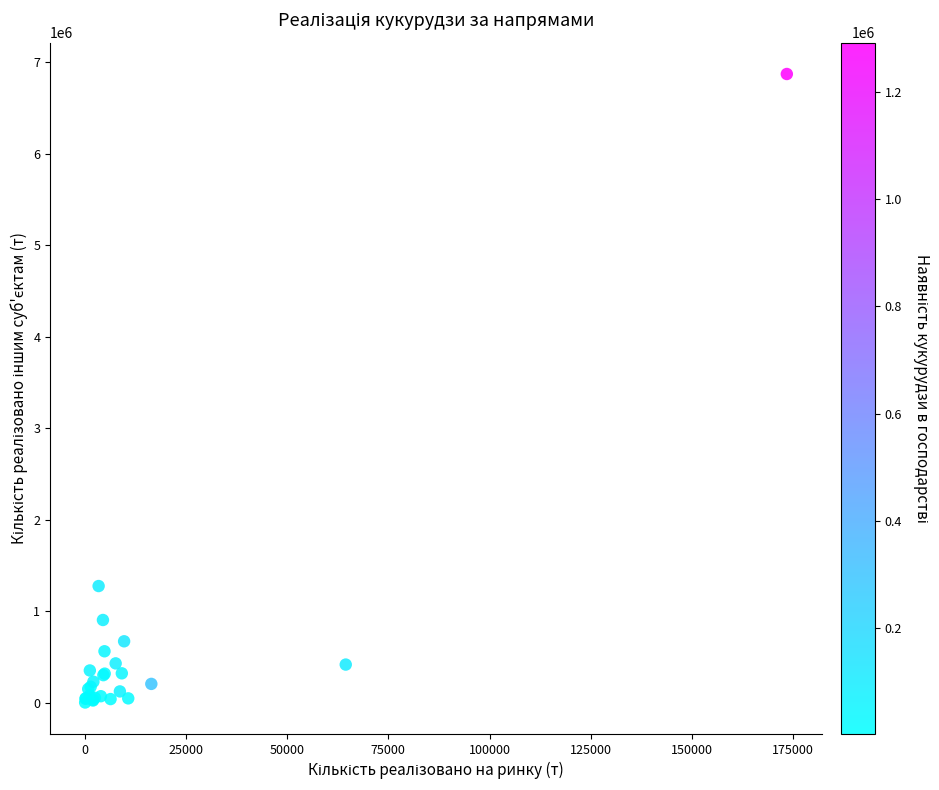

What Y value in the scatter plot is closest to 3435554?

1274451